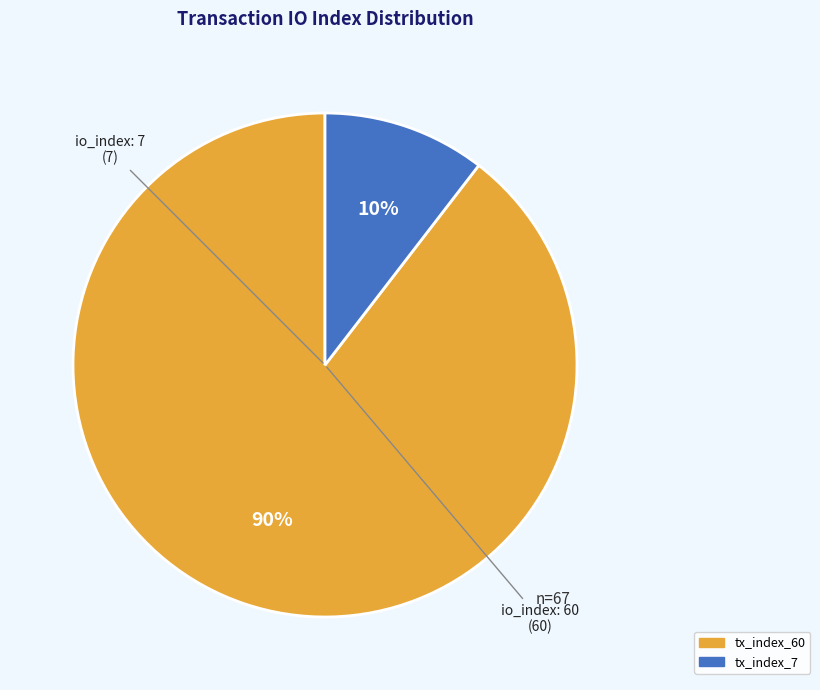

True or false: tx_index_60 accounts for 90% of the total.

True